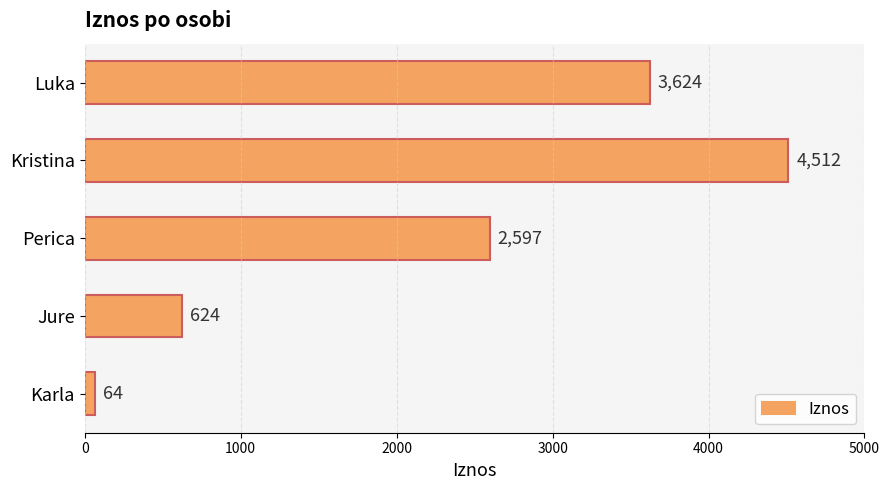

Which category has the lowest value across all series?

Karla